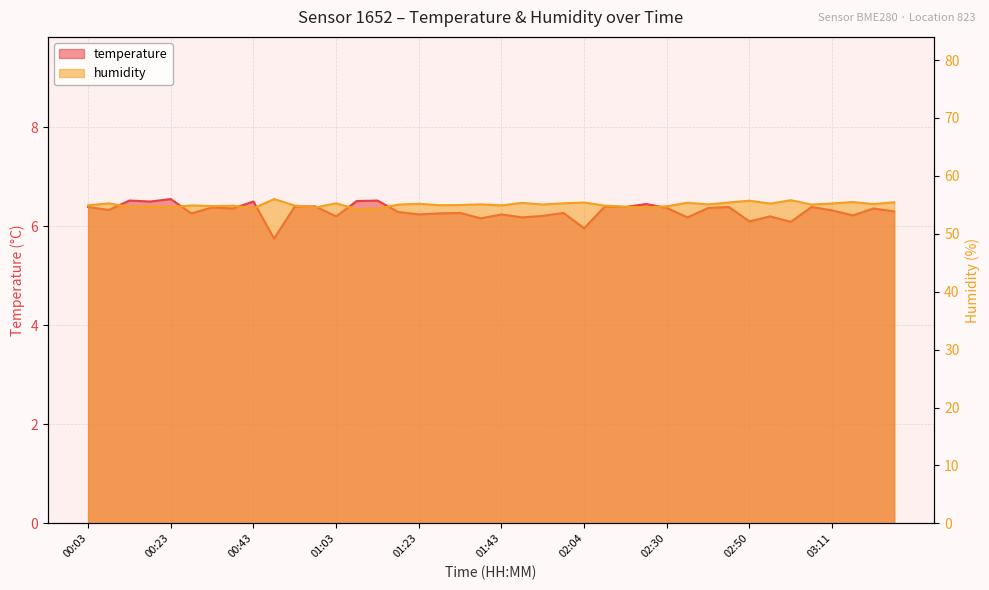

How many lines are shown in the chart?

2